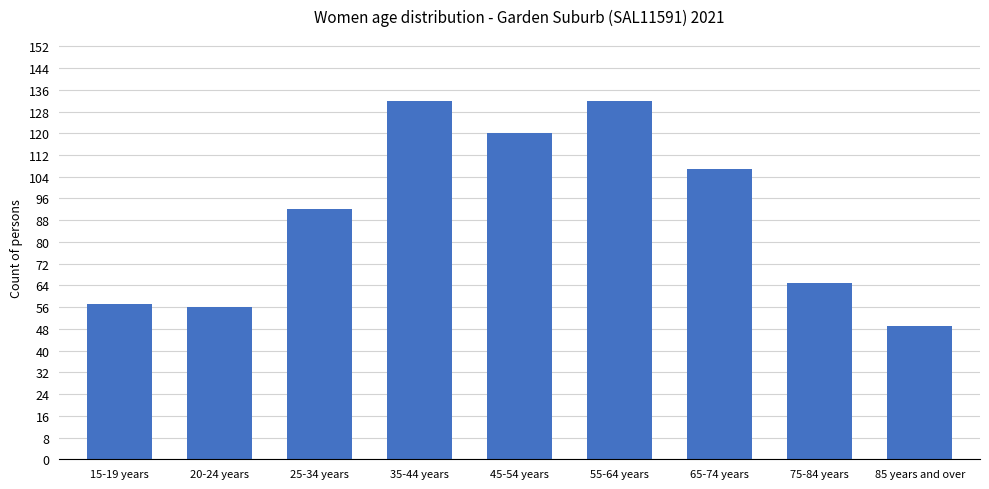

Approximately how many times larger is the value at 20-24 years compared to 85 years and over?

1.1